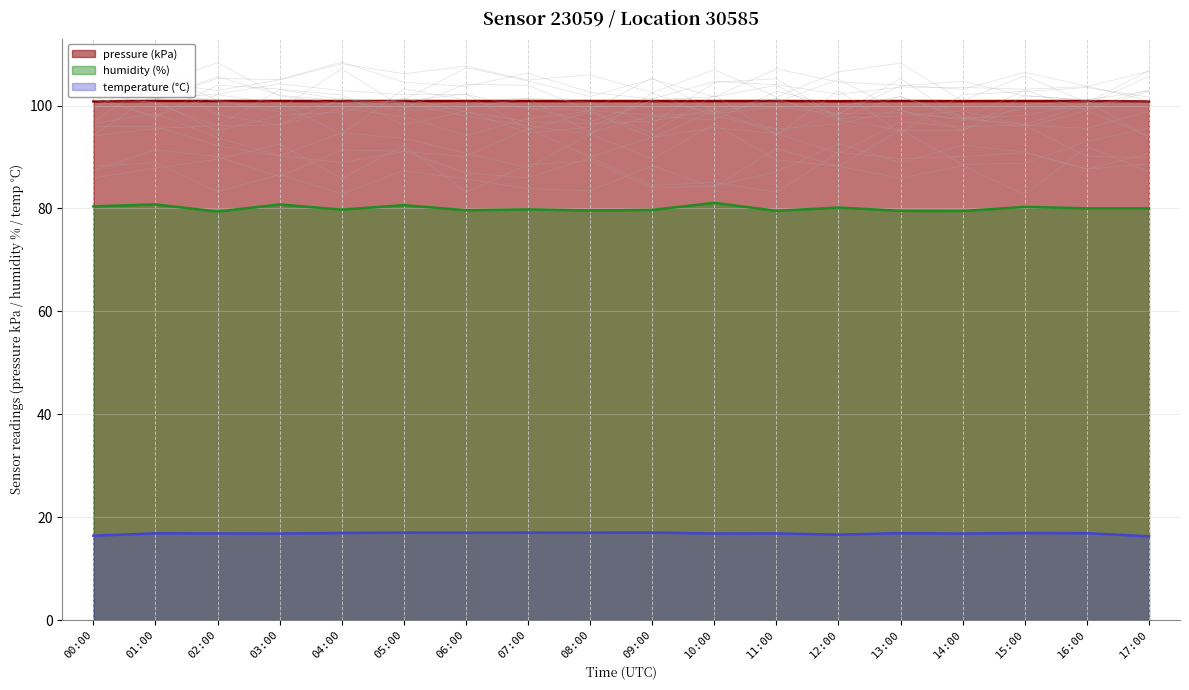

What is the total value across all series at 01:00?

198.5